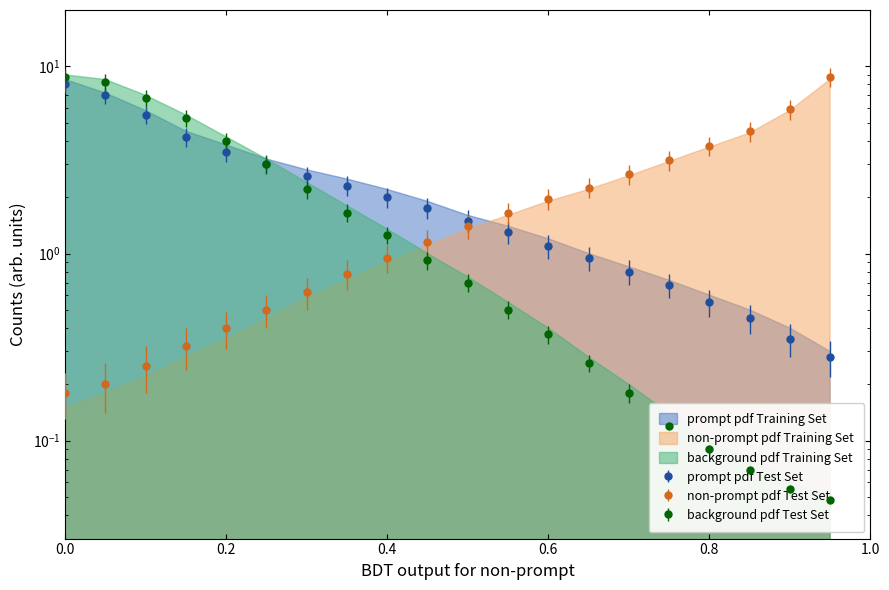

What is the sum of all background pdf Training Set values?

44.5